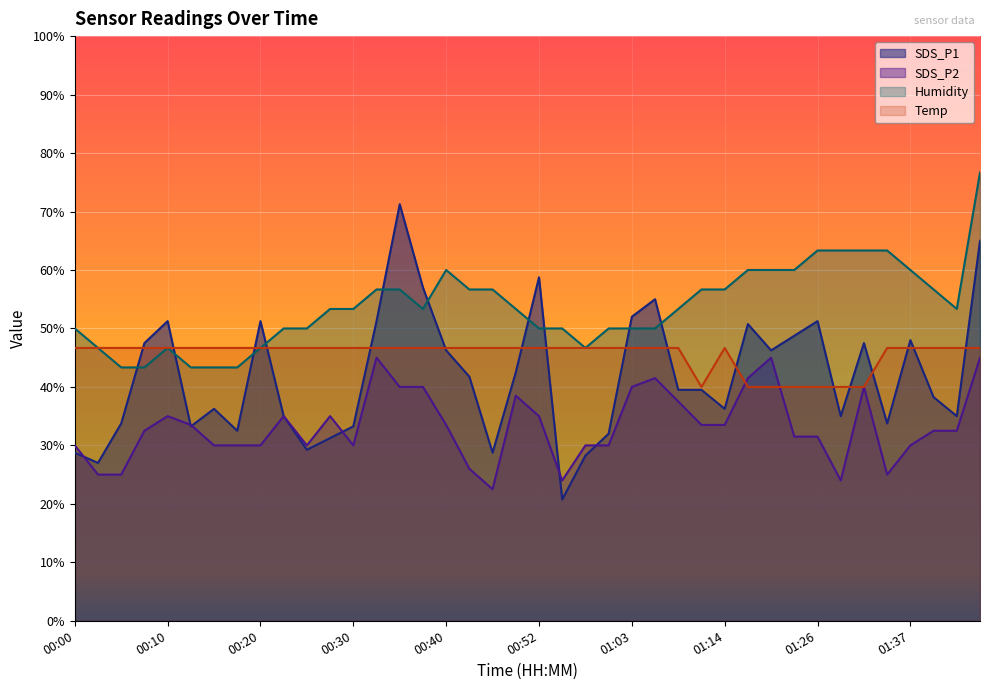

How many values in the SDS_P2 series are below 32?

18